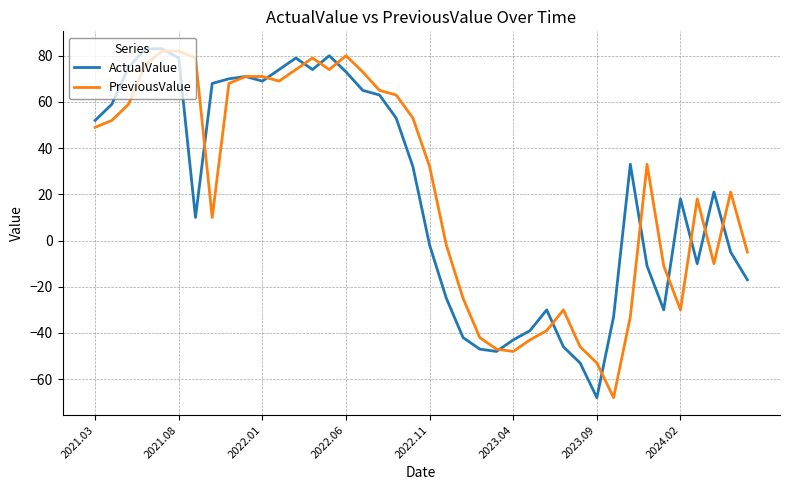

List the series in order of their overall mean, highest first.

PreviousValue, ActualValue